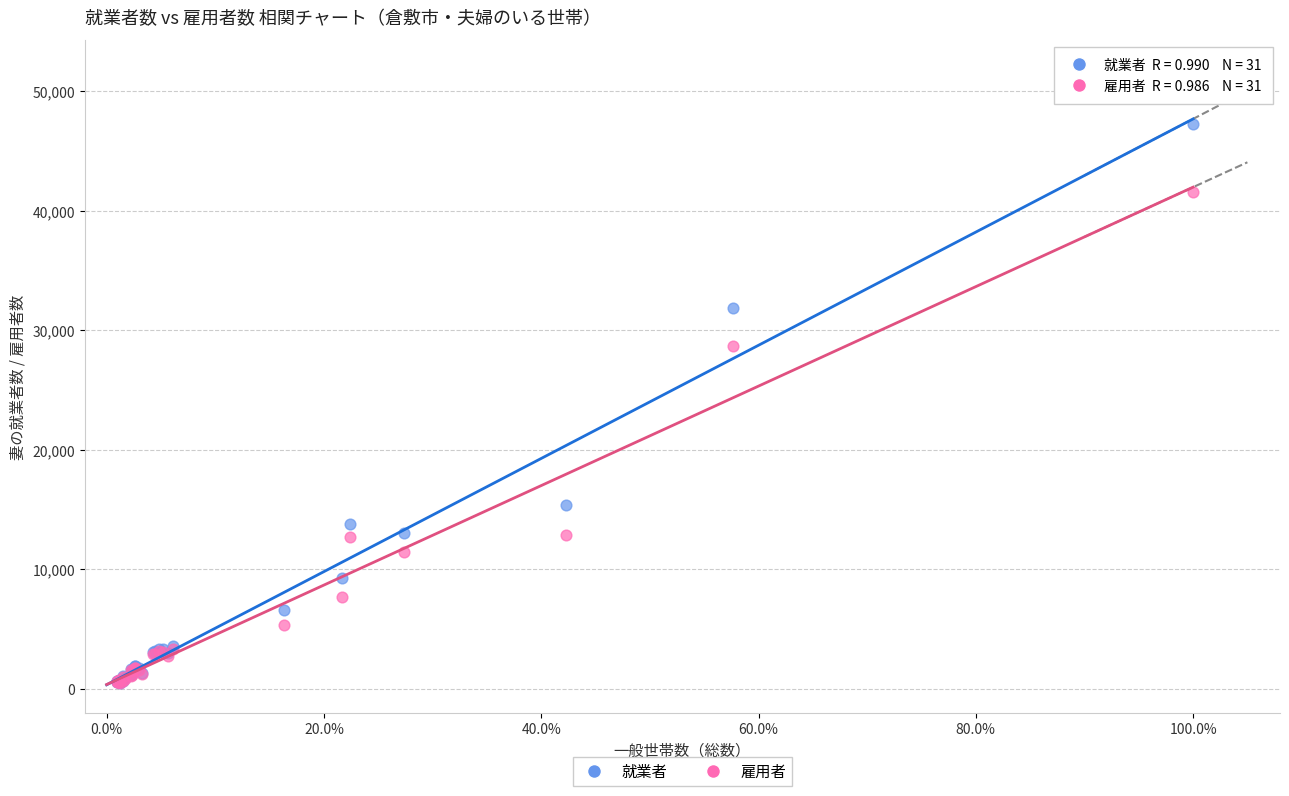

In the 就業者 series, what Y value is closest to 23855?

31825